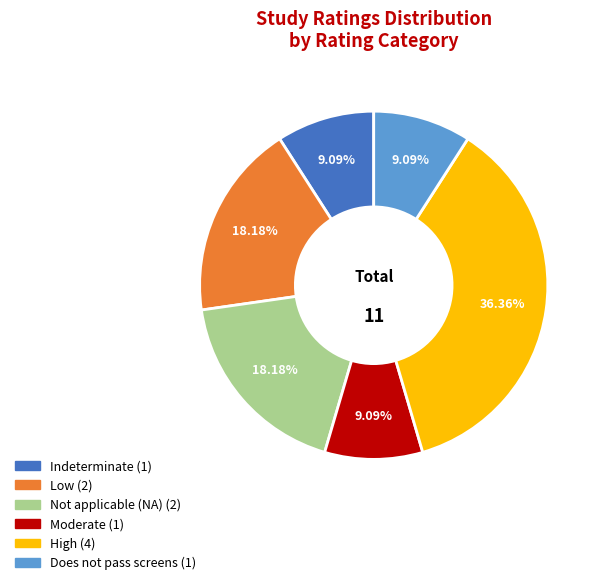

Is there a majority slice in this chart?

No